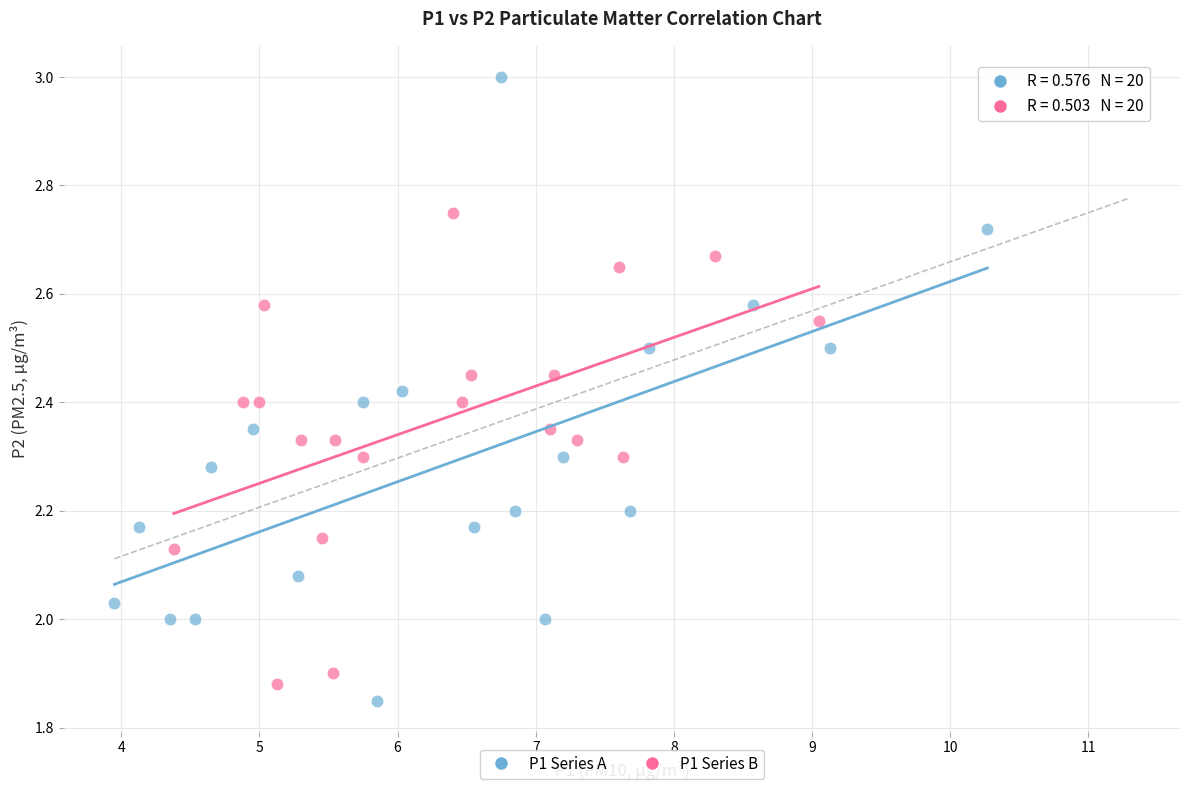

Which series reaches the maximum Y coordinate?

P1 Series A